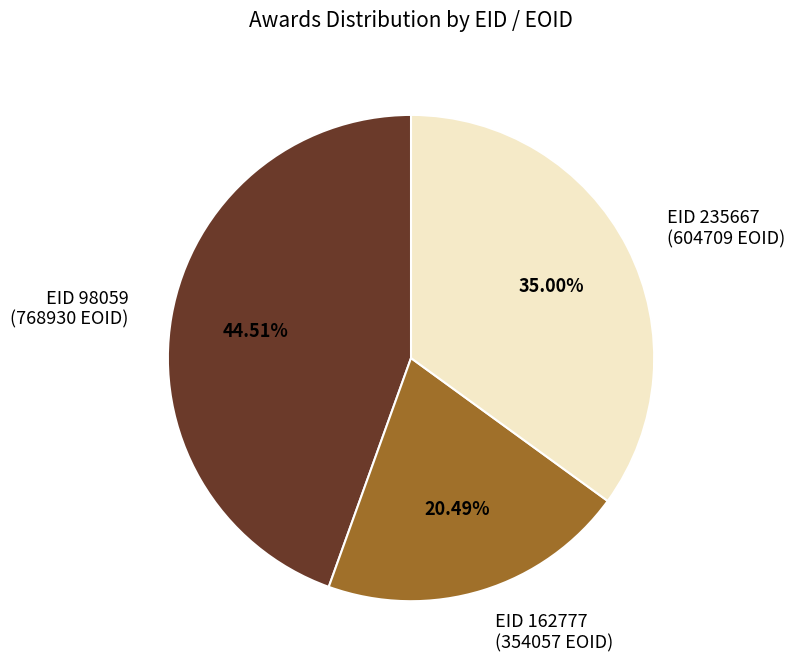

Is the sum of EID 98059 and EID 162777 greater than half?

Yes